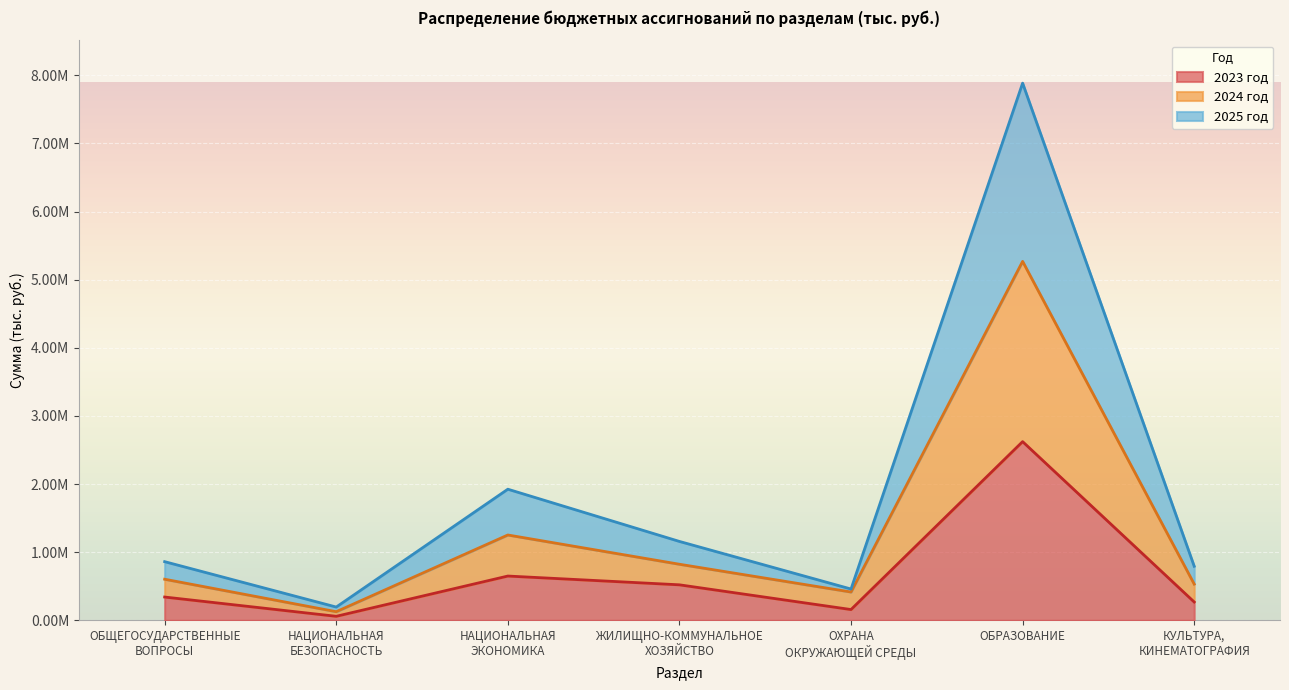

Reading left to right, transcribe all the data shown in this chart.

2023 год: ОБЩЕГОСУДАРСТВЕННЫЕ
ВОПРОСЫ=341603.5	НАЦИОНАЛЬНАЯ
БЕЗОПАСНОСТЬ=58841.3	НАЦИОНАЛЬНАЯ
ЭКОНОМИКА=649695.5	ЖИЛИЩНО-КОММУНАЛЬНОЕ
ХОЗЯЙСТВО=520881.4	ОХРАНА
ОКРУЖАЮЩЕЙ СРЕДЫ=157892.6	ОБРАЗОВАНИЕ=2622622.5	КУЛЬТУРА,
КИНЕМАТОГРАФИЯ=268535.2
2024 год: ОБЩЕГОСУДАРСТВЕННЫЕ
ВОПРОСЫ=602979.5	НАЦИОНАЛЬНАЯ
БЕЗОПАСНОСТЬ=126347.6	НАЦИОНАЛЬНАЯ
ЭКОНОМИКА=1252260.3	ЖИЛИЩНО-КОММУНАЛЬНОЕ
ХОЗЯЙСТВО=822835.2	ОХРАНА
ОКРУЖАЮЩЕЙ СРЕДЫ=415145.4	ОБРАЗОВАНИЕ=5268160.6	КУЛЬТУРА,
КИНЕМАТОГРАФИЯ=531336.7
2025 год: ОБЩЕГОСУДАРСТВЕННЫЕ
ВОПРОСЫ=860801.7	НАЦИОНАЛЬНАЯ
БЕЗОПАСНОСТЬ=194627.2	НАЦИОНАЛЬНАЯ
ЭКОНОМИКА=1924248.2	ЖИЛИЩНО-КОММУНАЛЬНОЕ
ХОЗЯЙСТВО=1157665.3	ОХРАНА
ОКРУЖАЮЩЕЙ СРЕДЫ=459101.4	ОБРАЗОВАНИЕ=7884120.2	КУЛЬТУРА,
КИНЕМАТОГРАФИЯ=793344.9